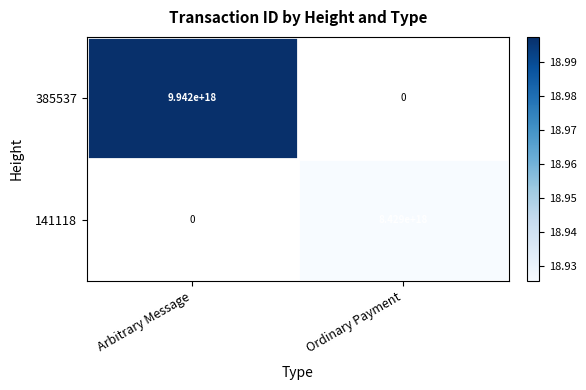

Is it true that 141118 equals 4578774103081258496 at Ordinary Payment?

False